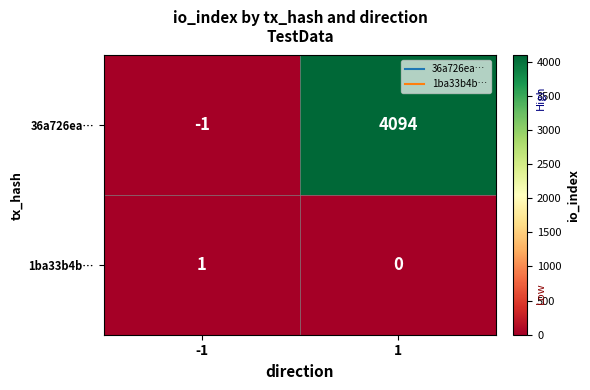

How many values in 36a726ea… are above zero?

1